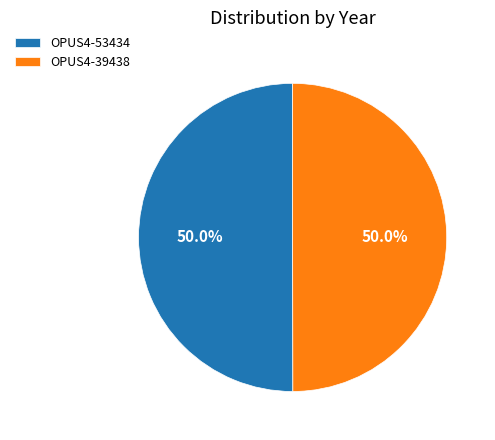

Count the number of slices in the pie.

2